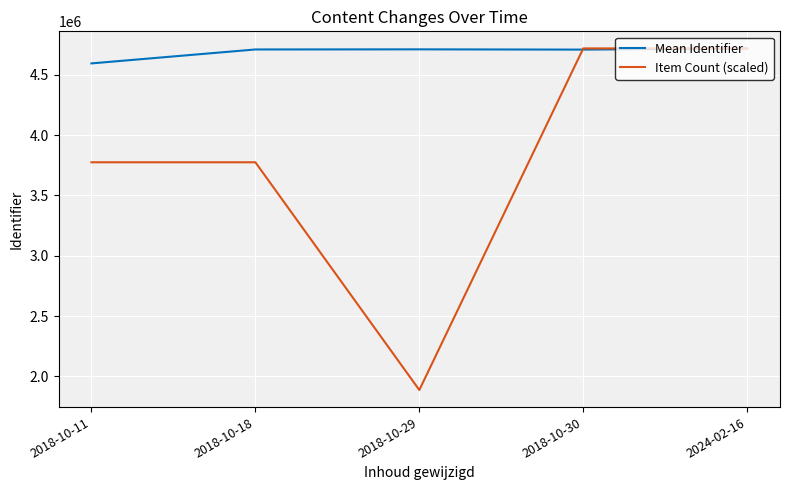

The value of Item Count (scaled) at 2024-02-16 is 2961258.6. True or false?

False